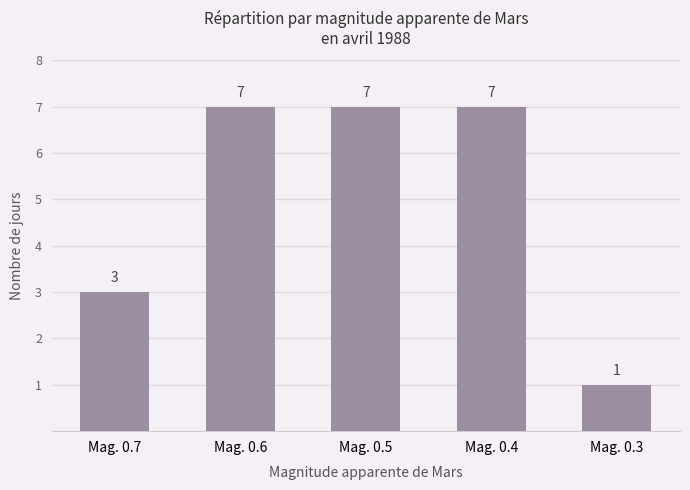

Reading right to left, what are all the values shown in this chart?

1	7	7	7	3